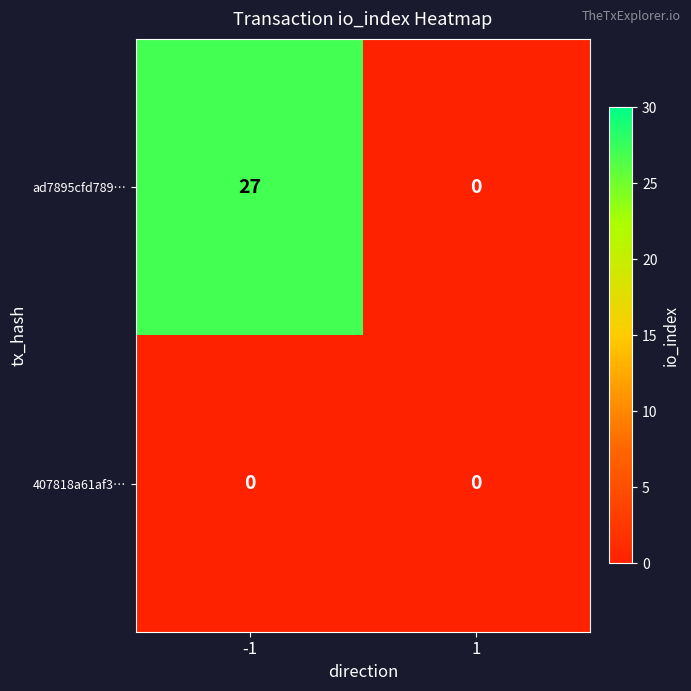

At which category is the sum across all series the highest?

-1